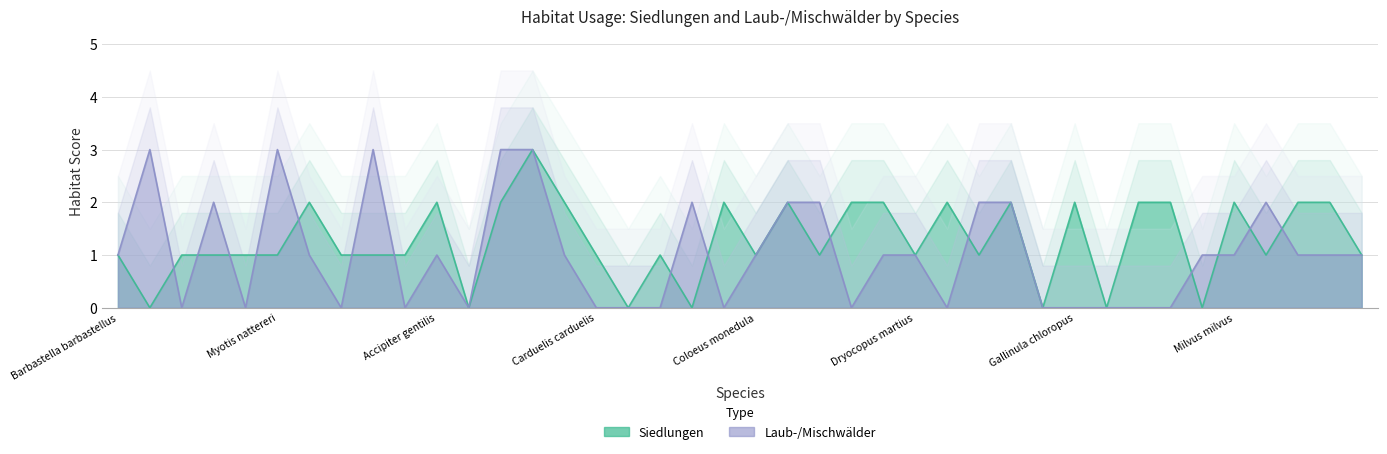

What is the sum of the Siedlungen values at Ciconia ciconia and Dryocopus martius?

2